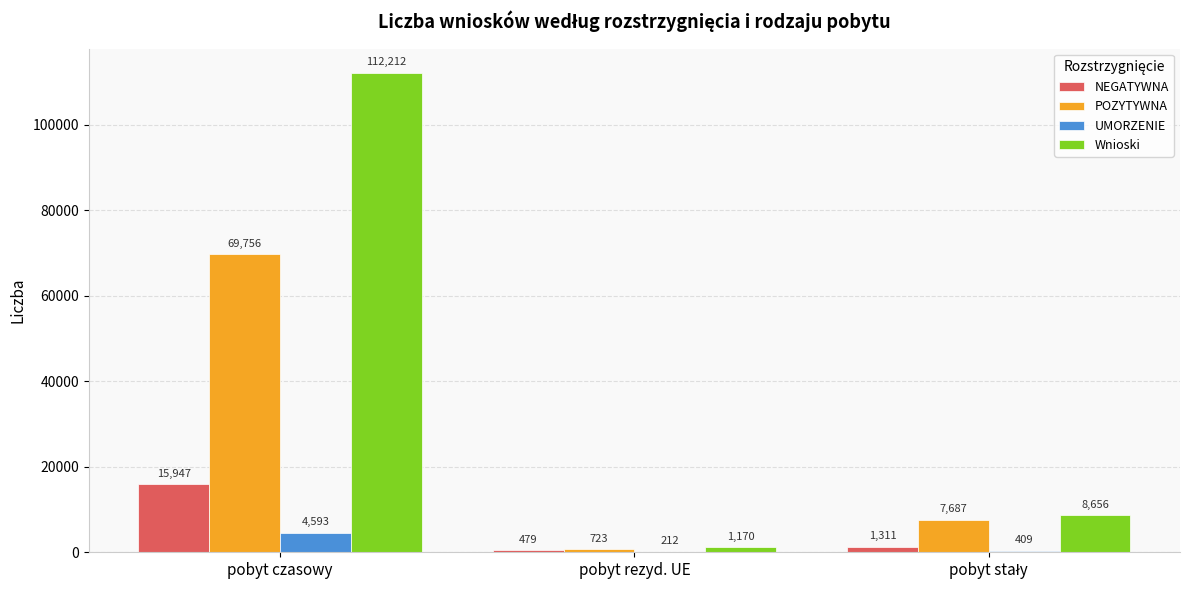

Reading right to left, extract all data points from this chart.

NEGATYWNA: 1311	479	15947
POZYTYWNA: 7687	723	69756
UMORZENIE: 409	212	4593
Wnioski: 8656	1170	112212